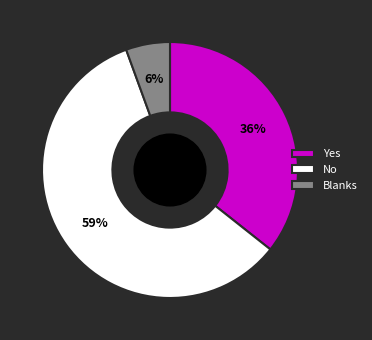

Rank the categories by value from lowest to highest.

Blanks, Yes, No